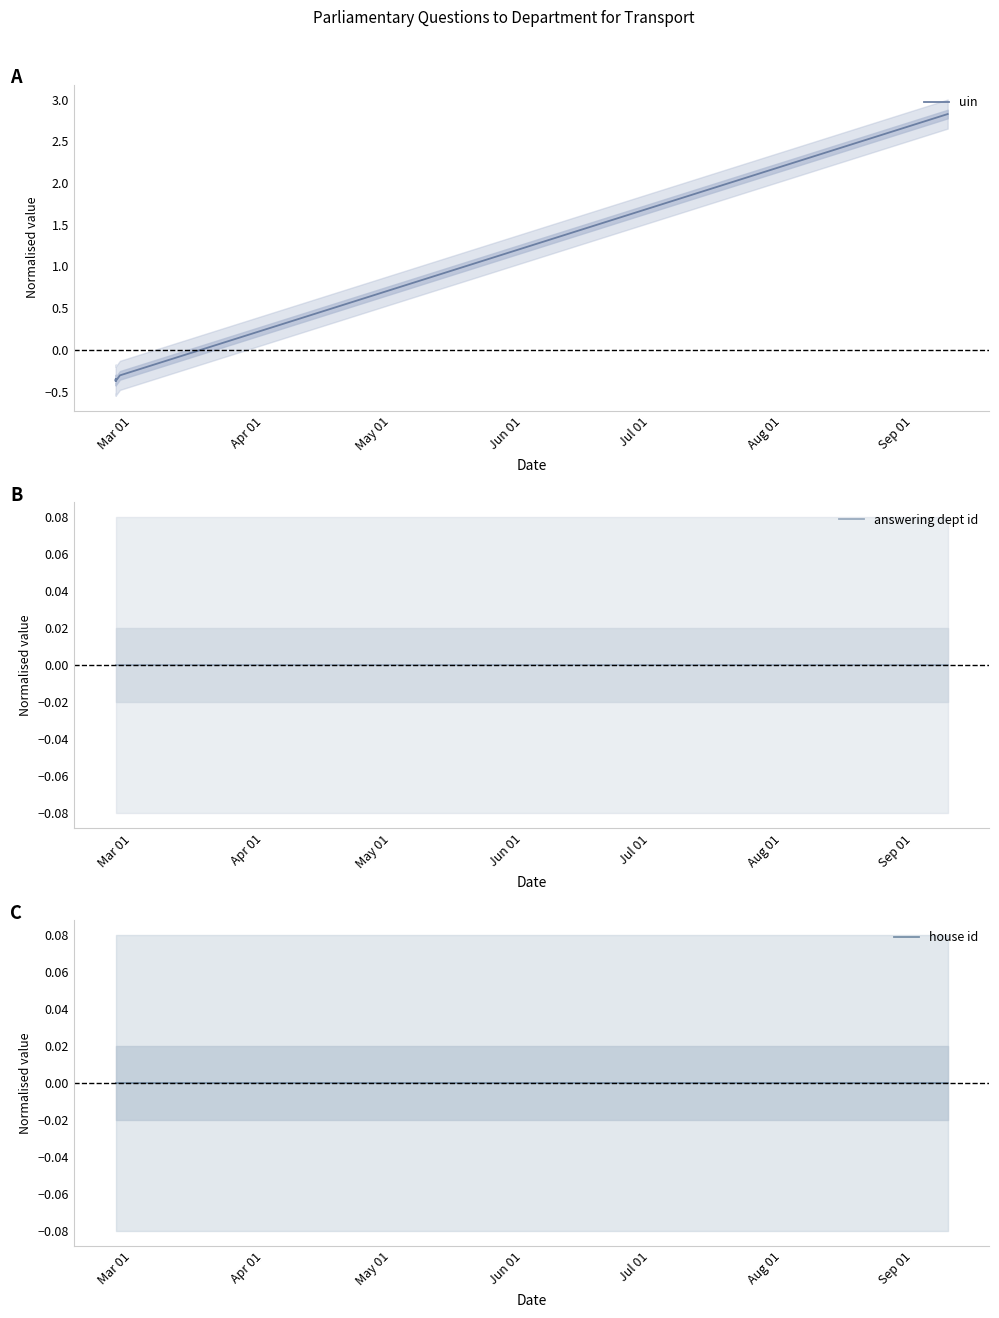

Where is house id nearest to the value 0?

Mar 01